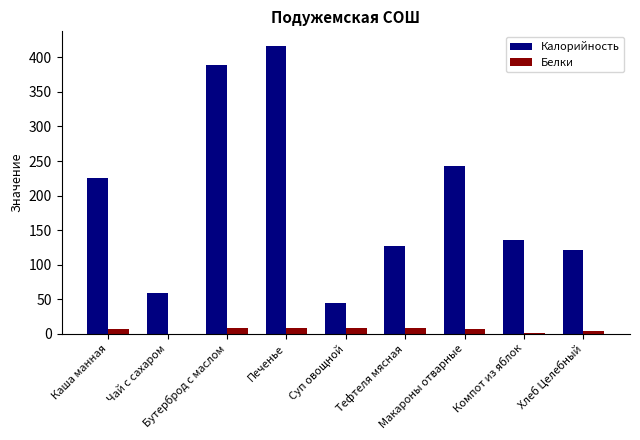

What is the highest value of the Калорийность series?

417.0